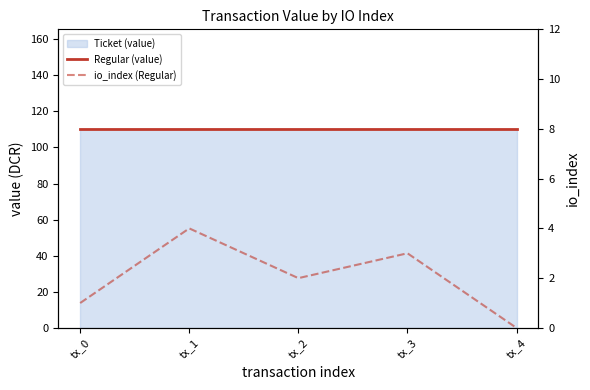

Where is io_index (Regular) nearest to the value 2?

tx_2